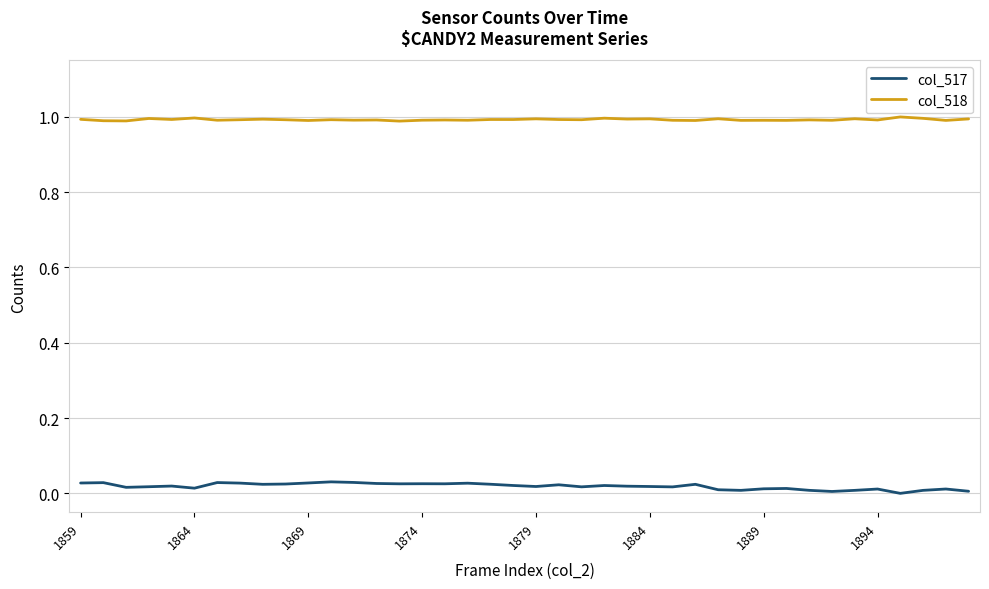

Which series has the largest total across all categories?

col_518